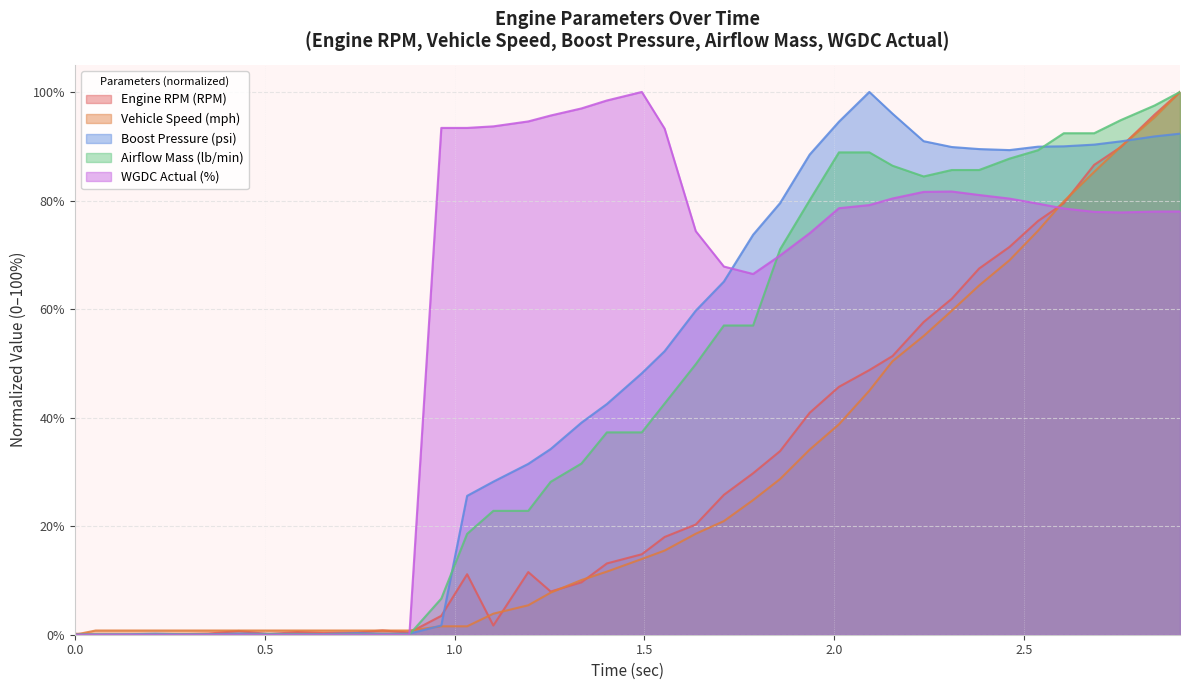

Rank the series by their maximum value, from highest to lowest.

Engine RPM (RPM), Vehicle Speed (mph), Boost Pressure (psi), Airflow Mass (lb/min), WGDC Actual (%)